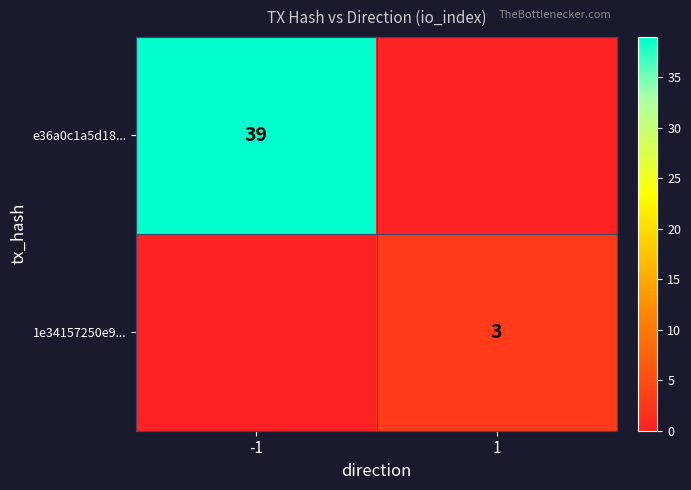

Is the value of e36a0c1a5d18... at -1 greater than the value of 1e34157250e9... at 1?

Yes